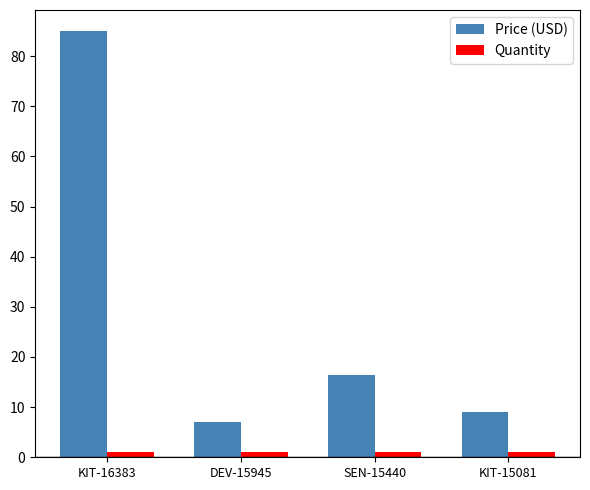

True or false: Price (USD) has a value of 85.0 at KIT-16383.

True